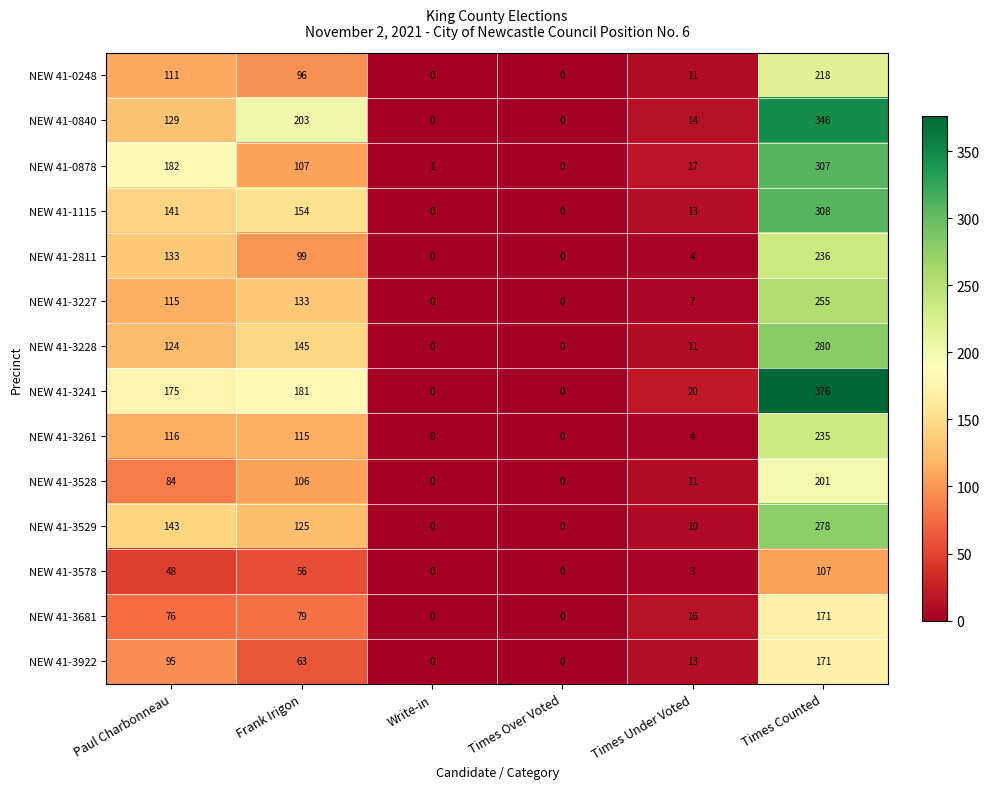

Rank the categories by NEW 41-0878 value from lowest to highest.

Times Over Voted, Write-in, Times Under Voted, Frank Irigon, Paul Charbonneau, Times Counted